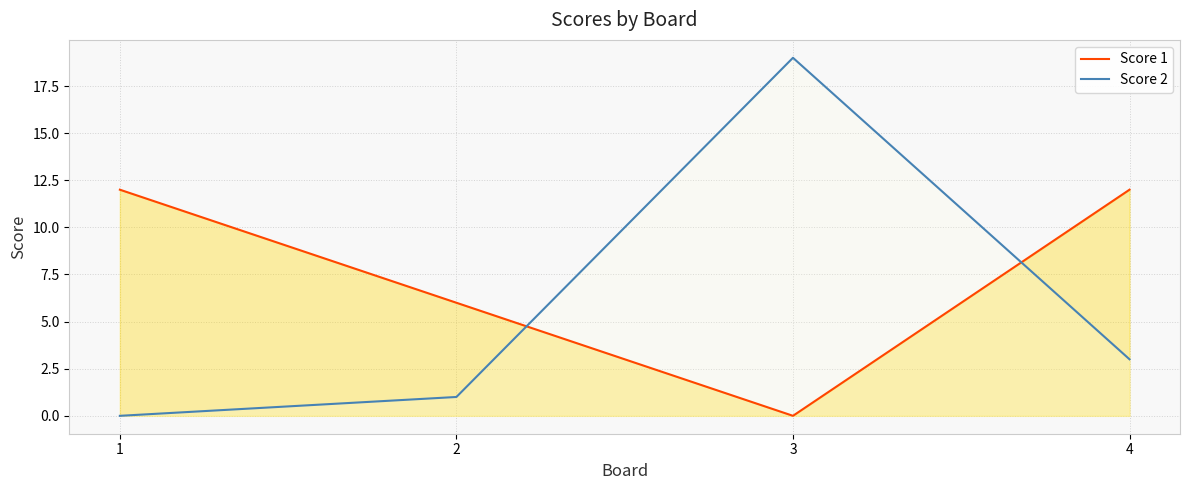

Is the value of Score 2 at 2 greater than the value of Score 1 at 1?

No